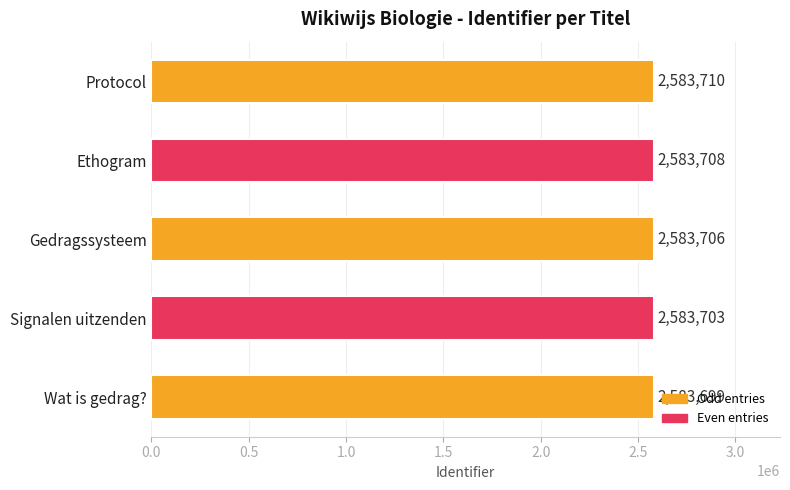

How many data points does each series have?

5